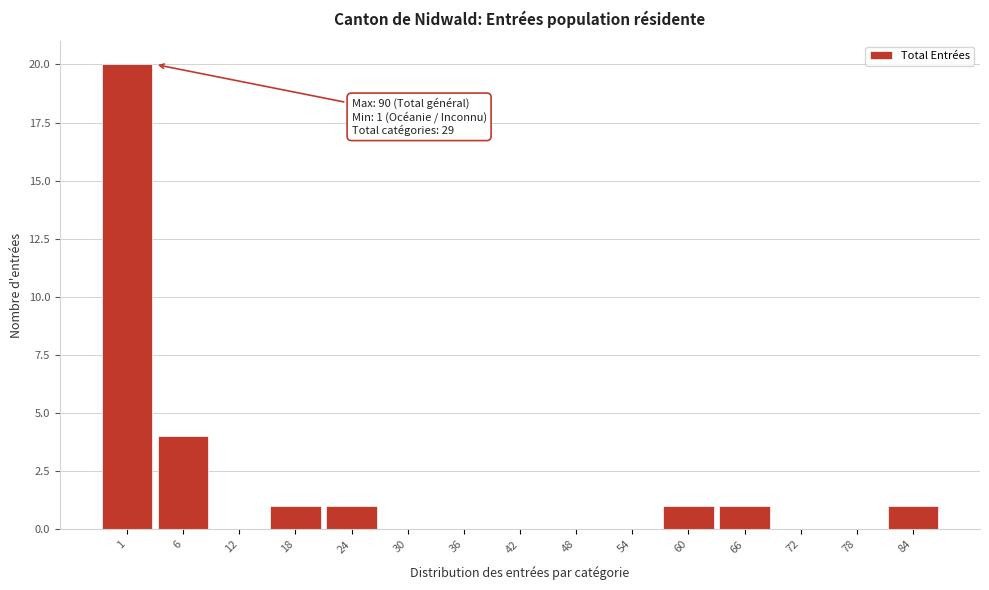

Reading left to right, what are all the values shown in this chart?

1=20	6=4	12=0	18=1	24=1	30=0	36=0	42=0	48=0	54=0	60=1	66=1	72=0	78=0	84=1